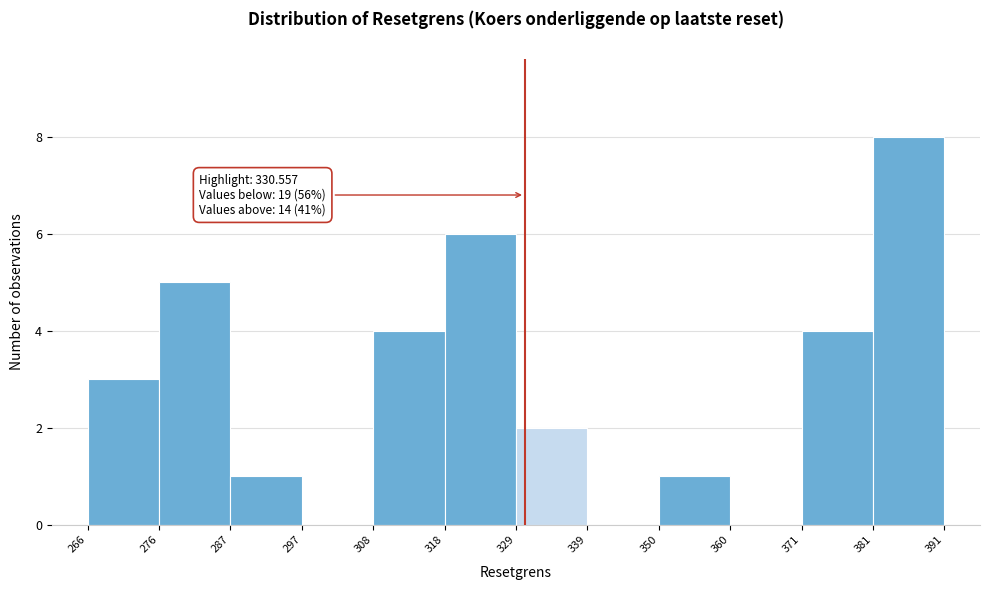

Which range on the x-axis has the tallest bar?

381 to 391